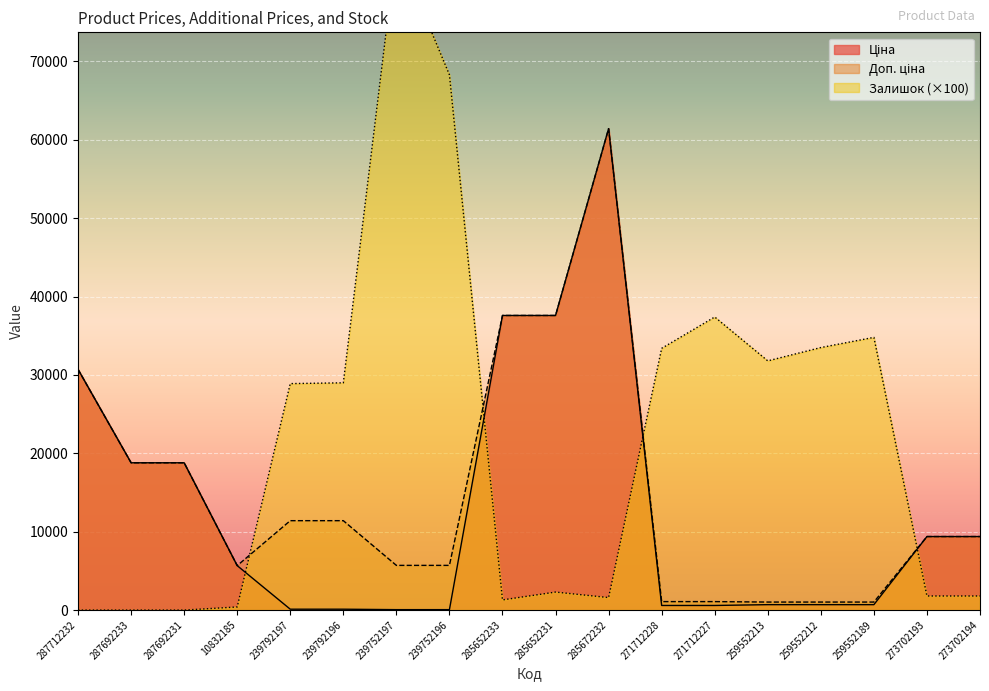

How many values in the Доп. ціна series are below 9383?

8